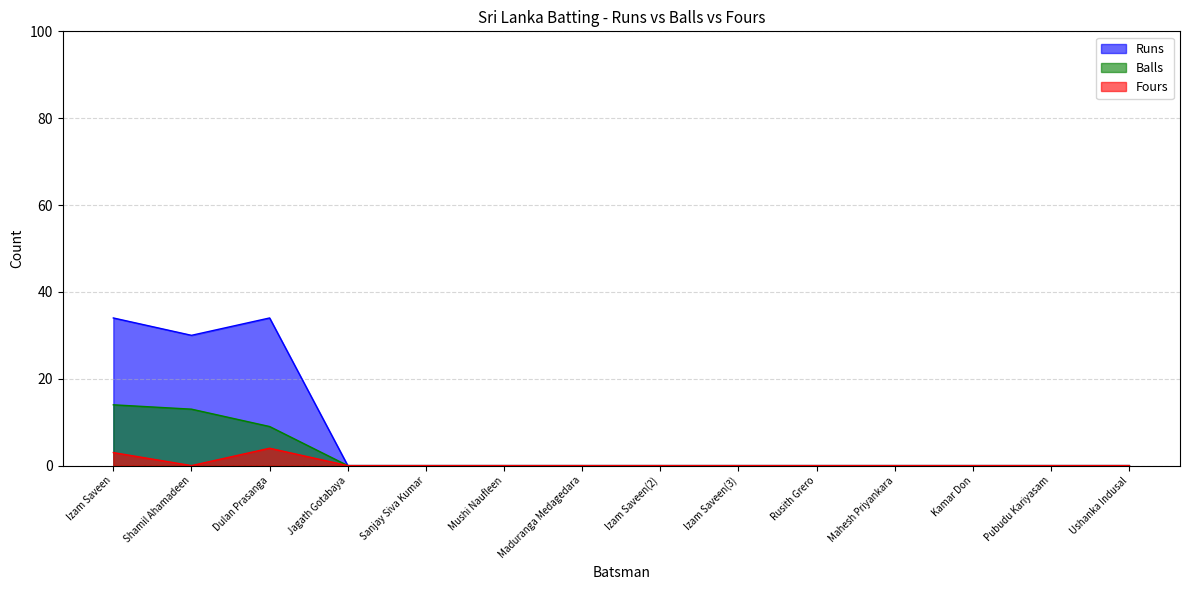

True or false: Balls and Fours cross at least once.

False